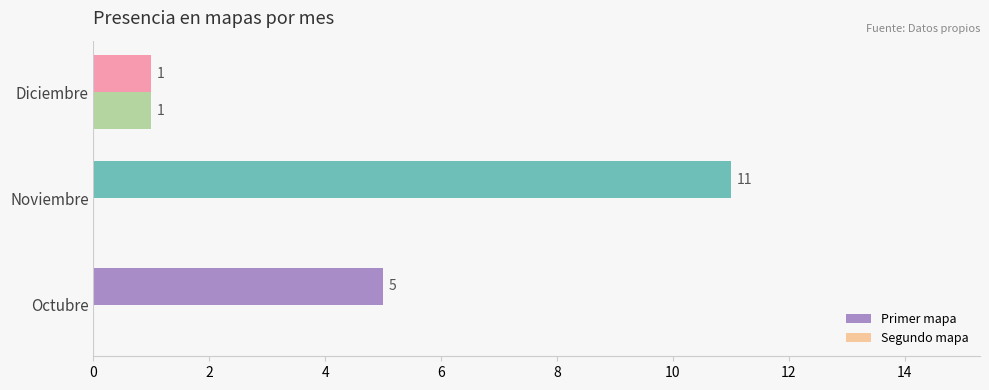

True or false: Primer mapa has a value of 11 at Noviembre.

True